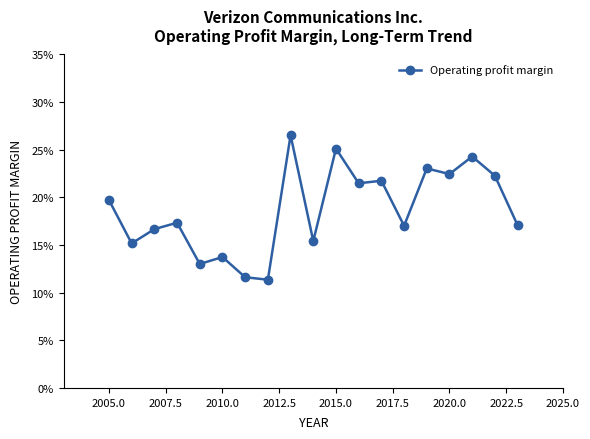

Does the chart have visible grid lines?

No